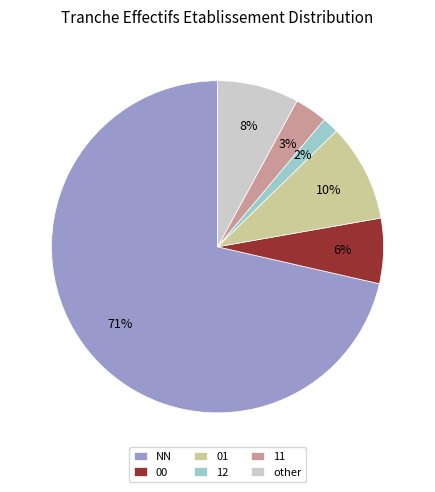

Do 01 and NN together represent more than half of the pie?

Yes